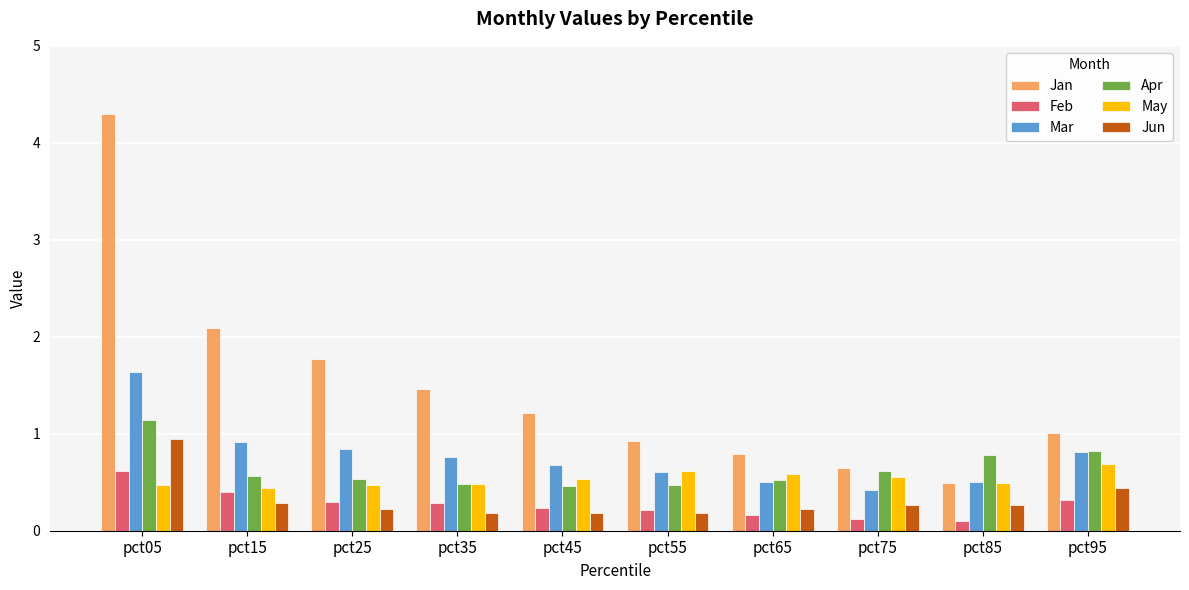

What value does the Jun series have at pct75?

0.3